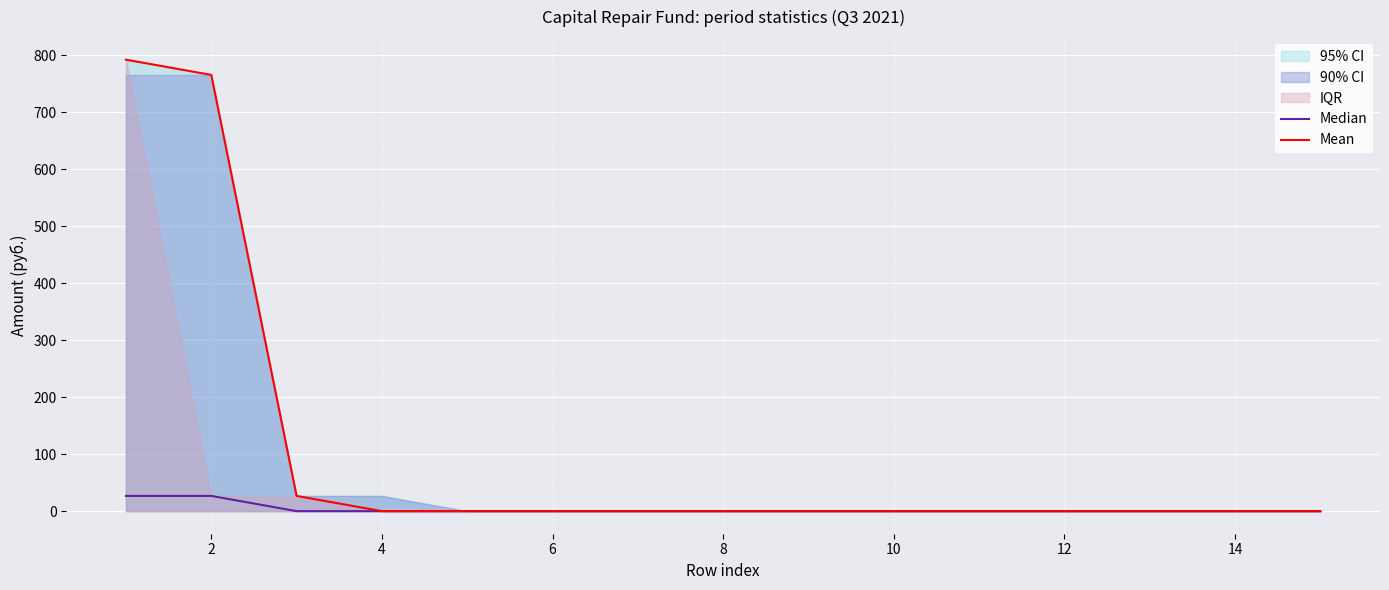

Does the chart display data point markers on the line(s)?

No